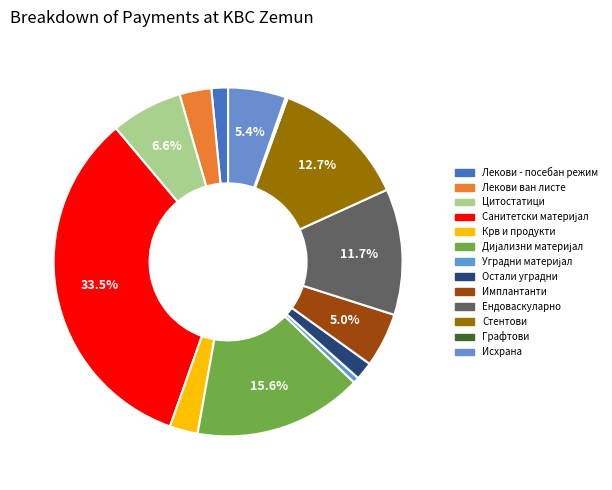

Which slice is the smallest?

ГРАФТОВИ